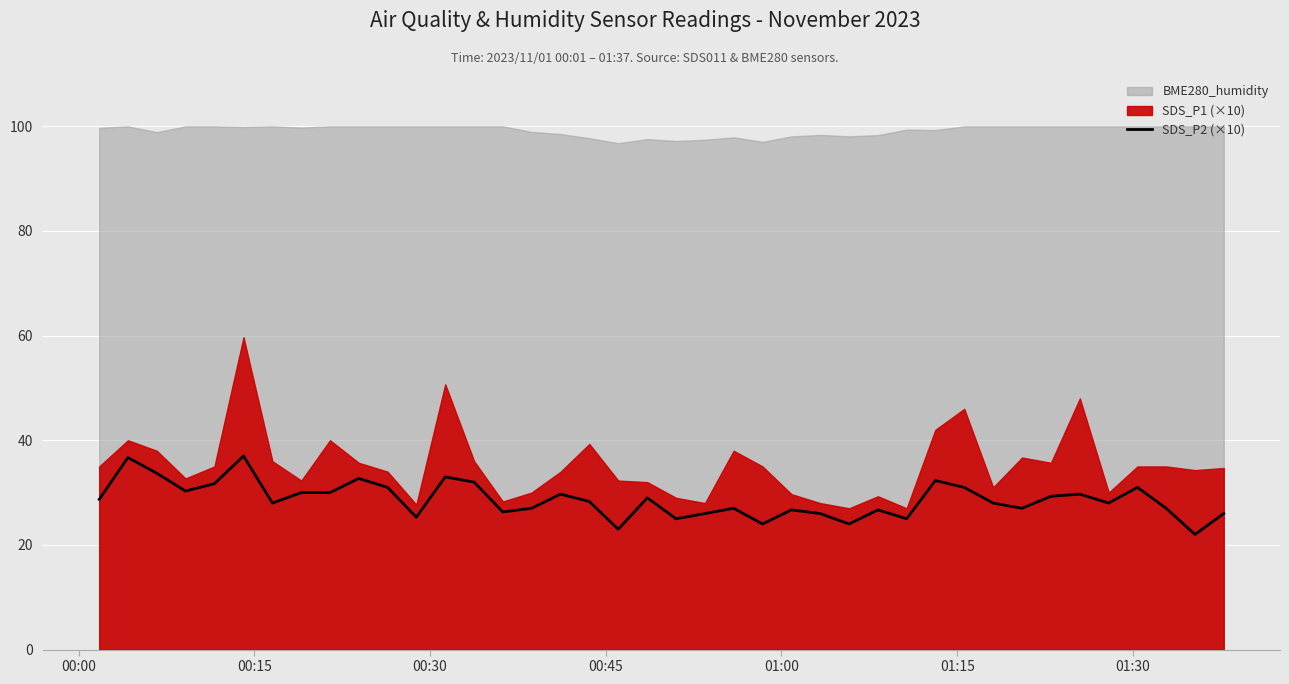

What is the minimum value for SDS_P2 (×10)?

22.0